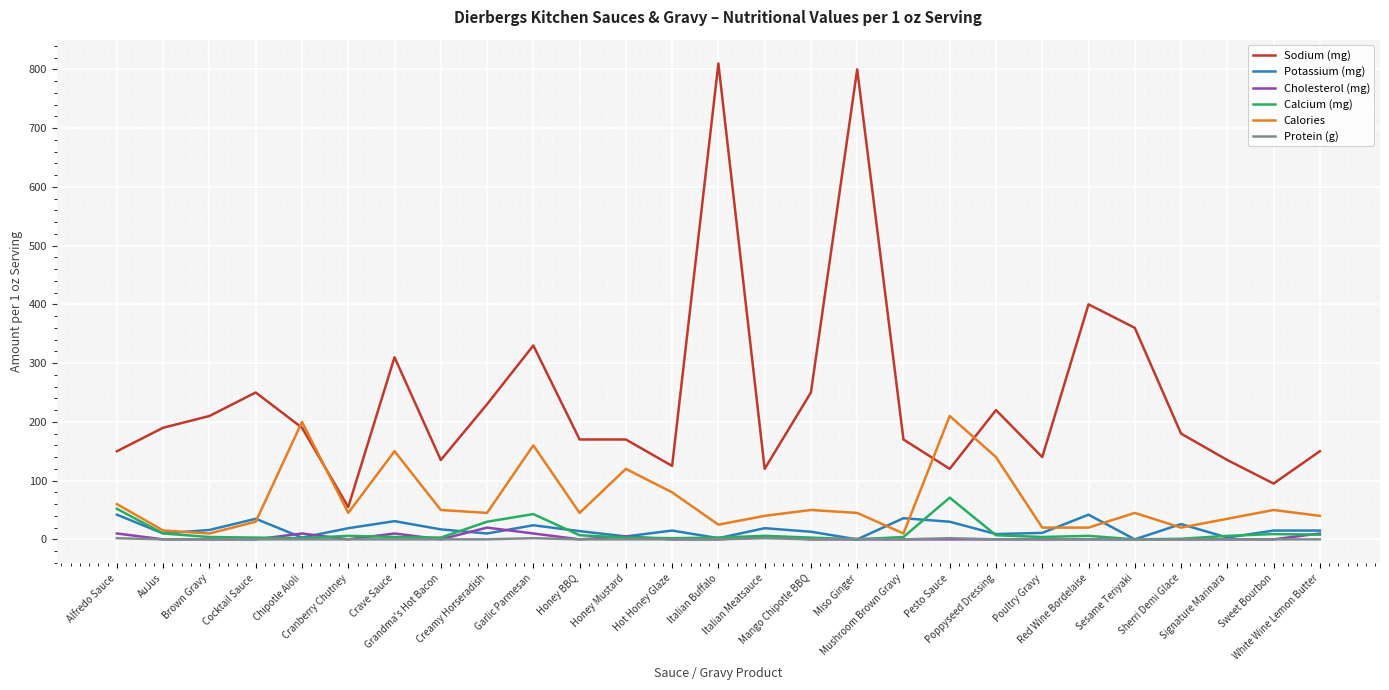

Which series has the largest range (max minus min)?

Sodium (mg)